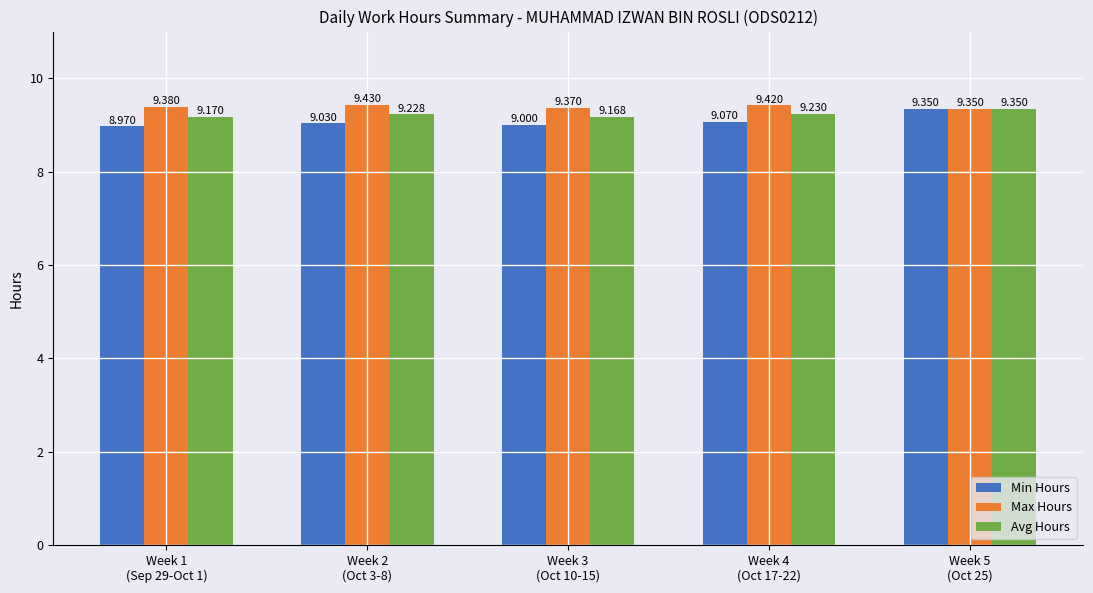

At Week 1
(Sep 29-Oct 1), list the series in order from largest to smallest.

Max Hours, Avg Hours, Min Hours